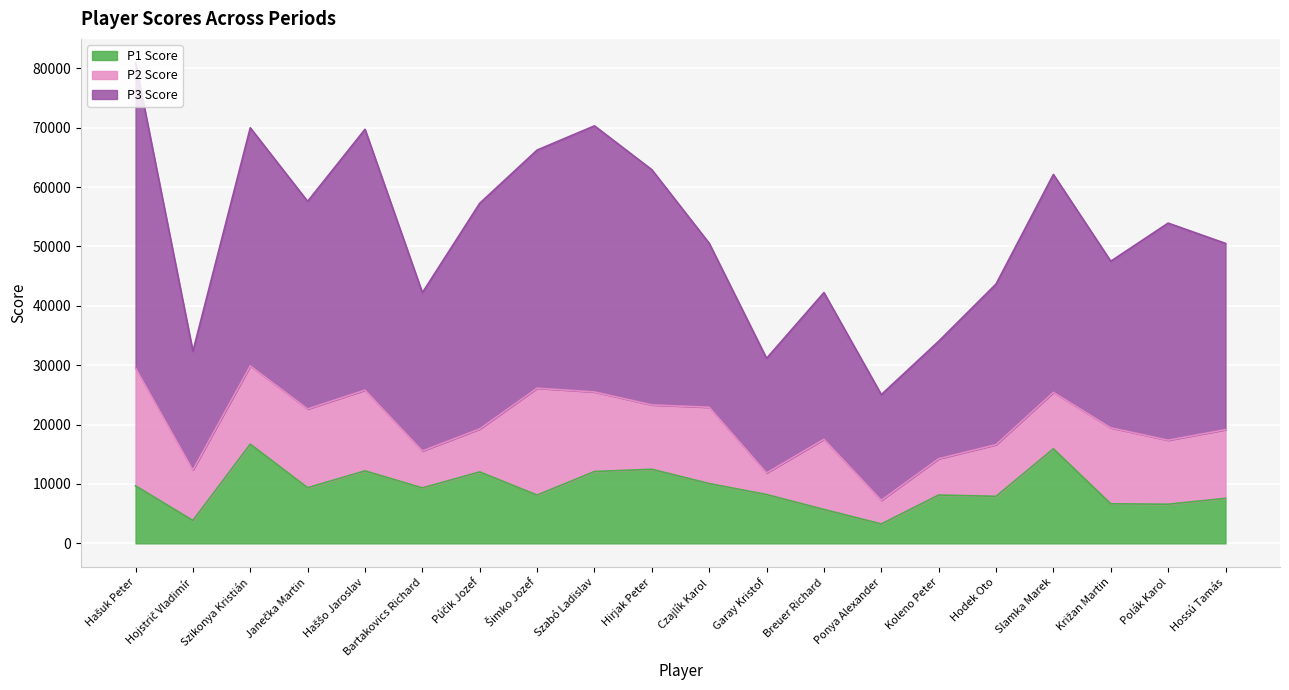

What is the maximum value shown in the chart?

80920